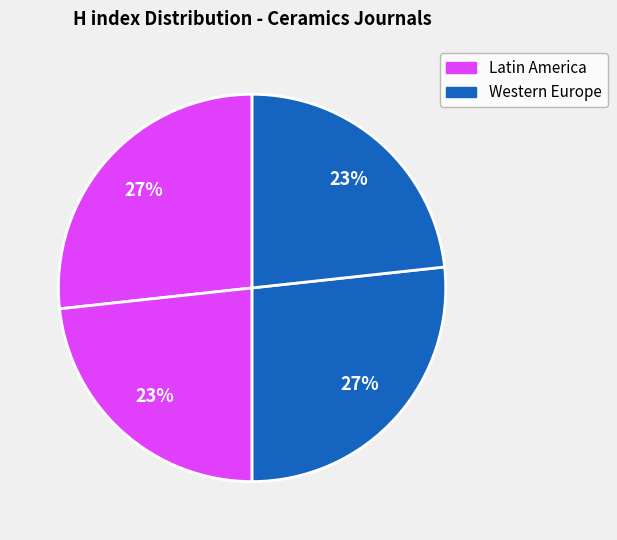

Is there any slice that represents more than half of the pie?

No